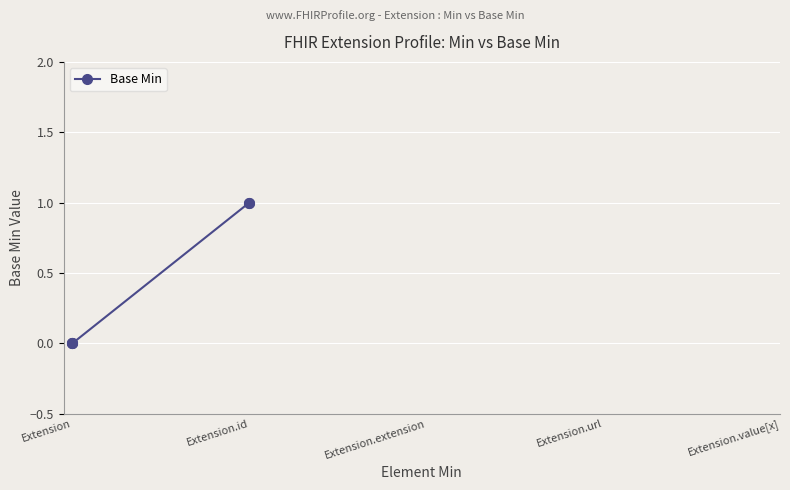

At which label is the value closest to 0?

Extension